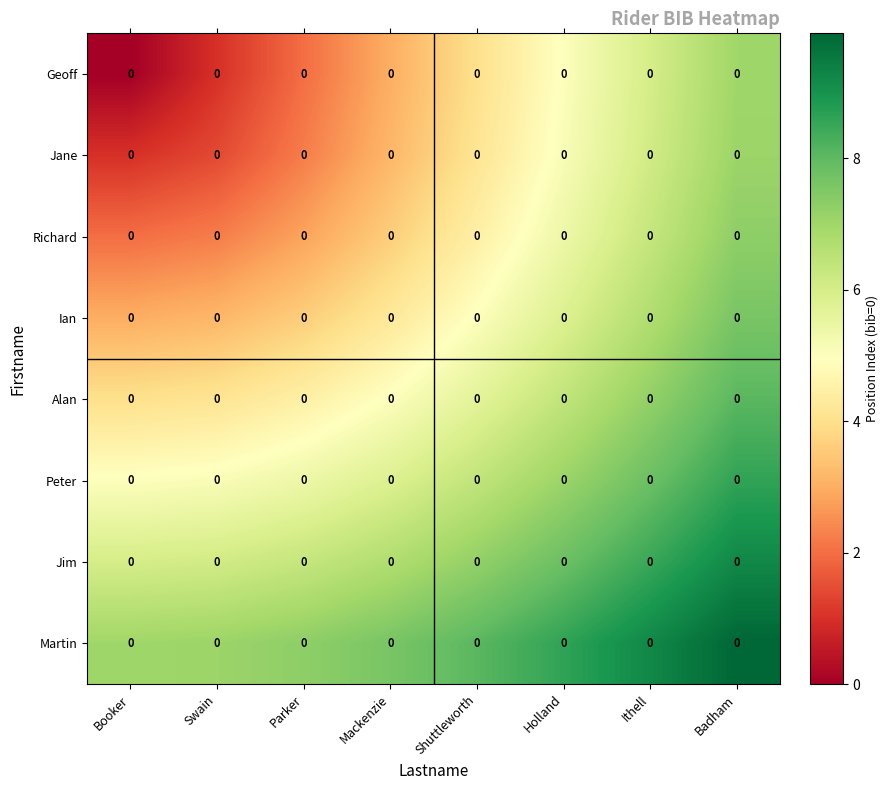

Where does the Geoff series first go above 4?

Holland